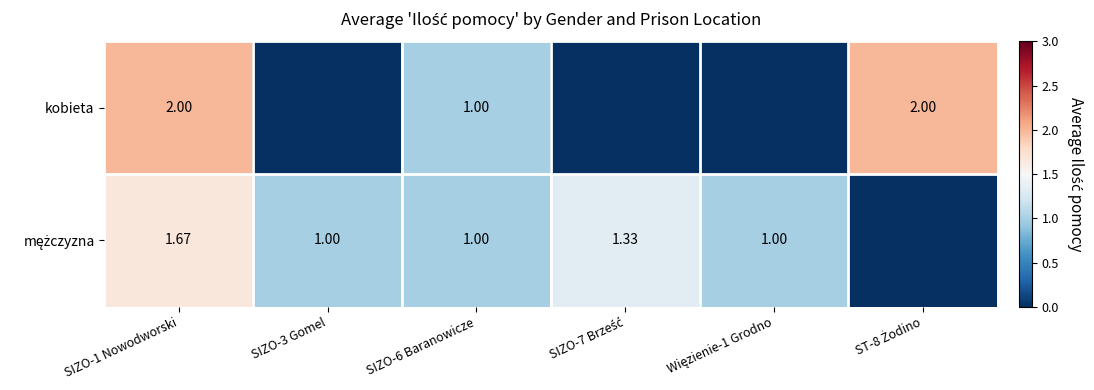

Between SIZO-1 Nowodworski and Więzienie-1 Grodno, which series saw the biggest shift?

kobieta